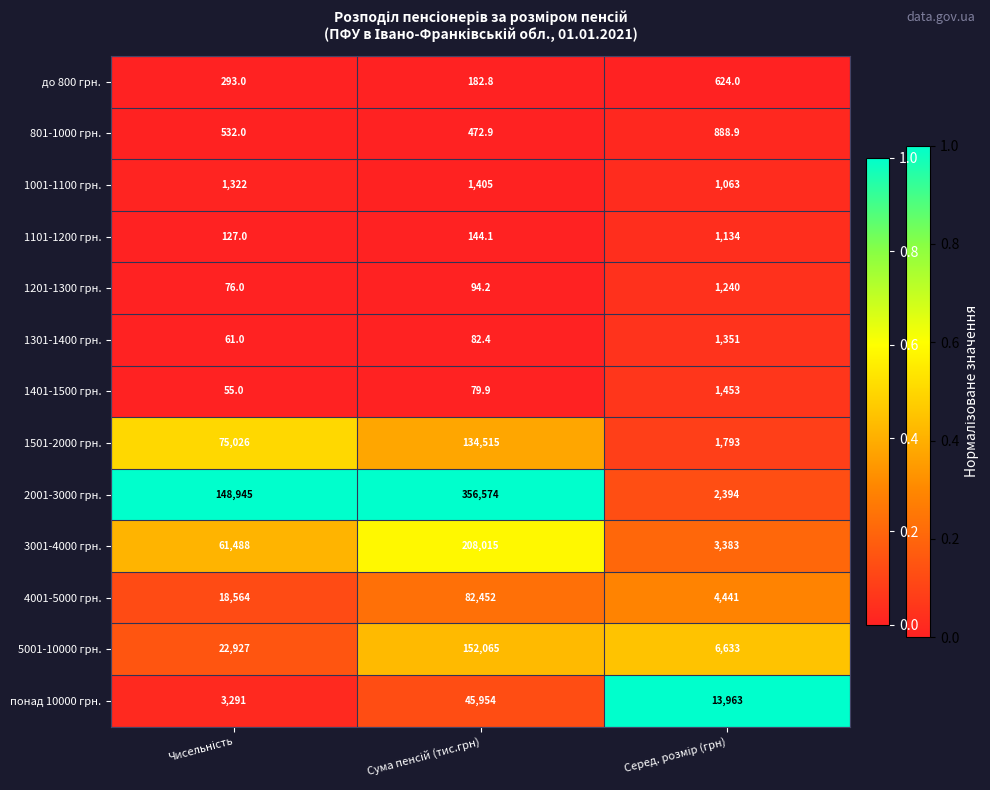

List the series in order of their peak value, lowest first.

до 800 грн., 801-1000 грн., 1101-1200 грн., 1201-1300 грн., 1301-1400 грн., 1001-1100 грн., 1401-1500 грн., понад 10000 грн., 4001-5000 грн., 1501-2000 грн., 5001-10000 грн., 3001-4000 грн., 2001-3000 грн.